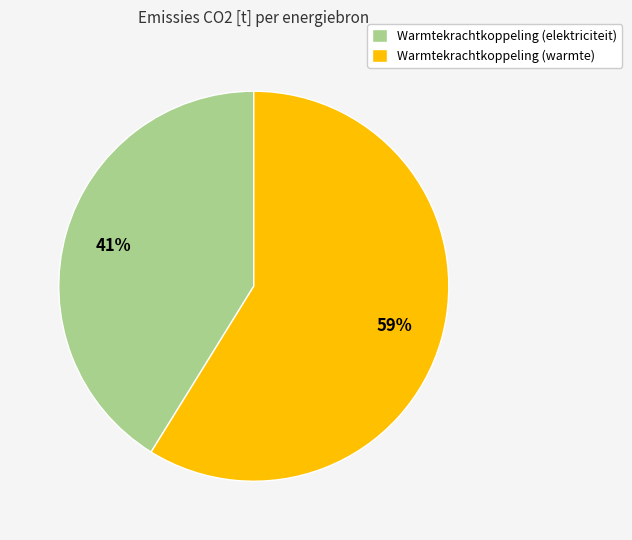

The Warmtekrachtkoppeling (warmte) slice represents 59% of the pie. True or false?

True